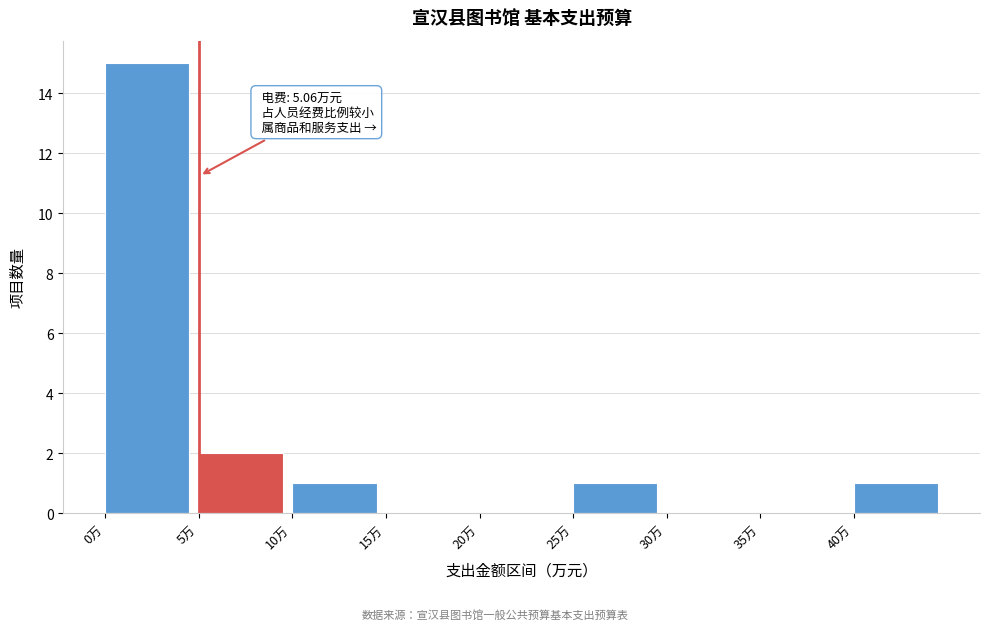

Which range on the x-axis has the tallest bar?

0 to 5